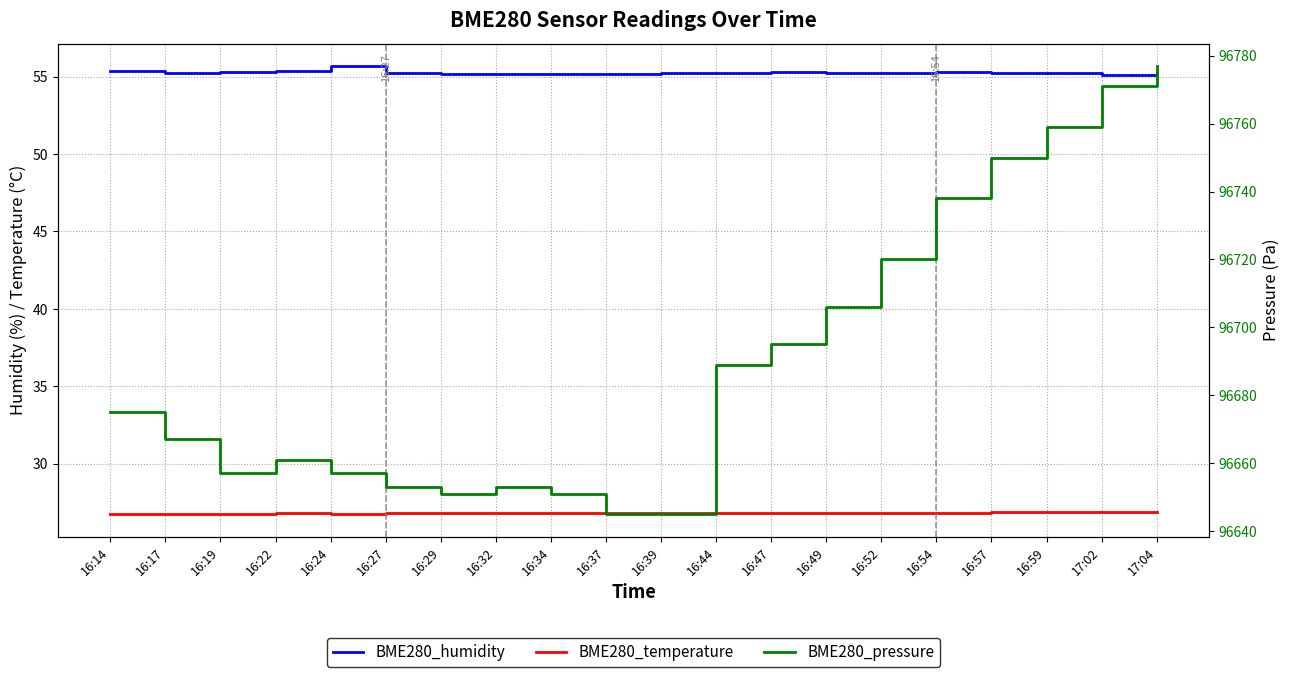

What is the sum of the BME280_humidity values at 16:52 and 16:44?

110.5